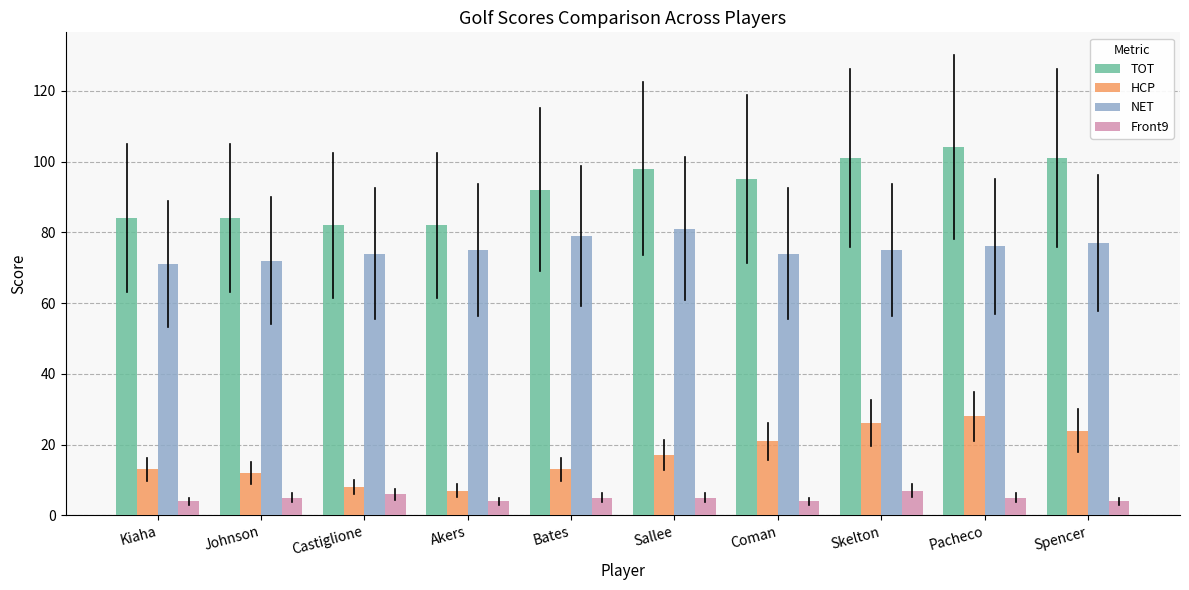

Where does the TOT series first go above 95?

Sallee